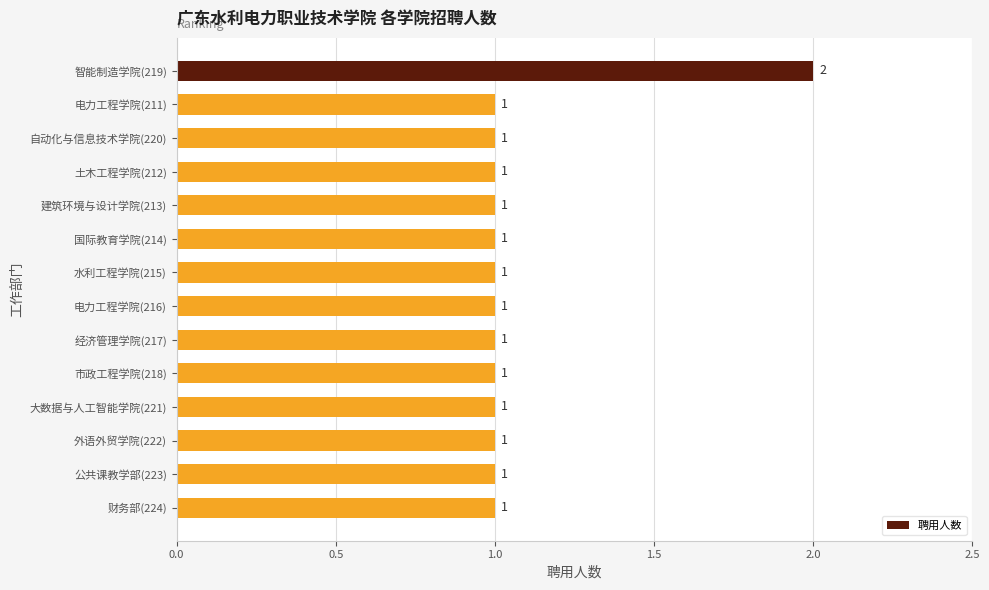

What is the label of the 2nd bar from the top?

电力工程学院(211)